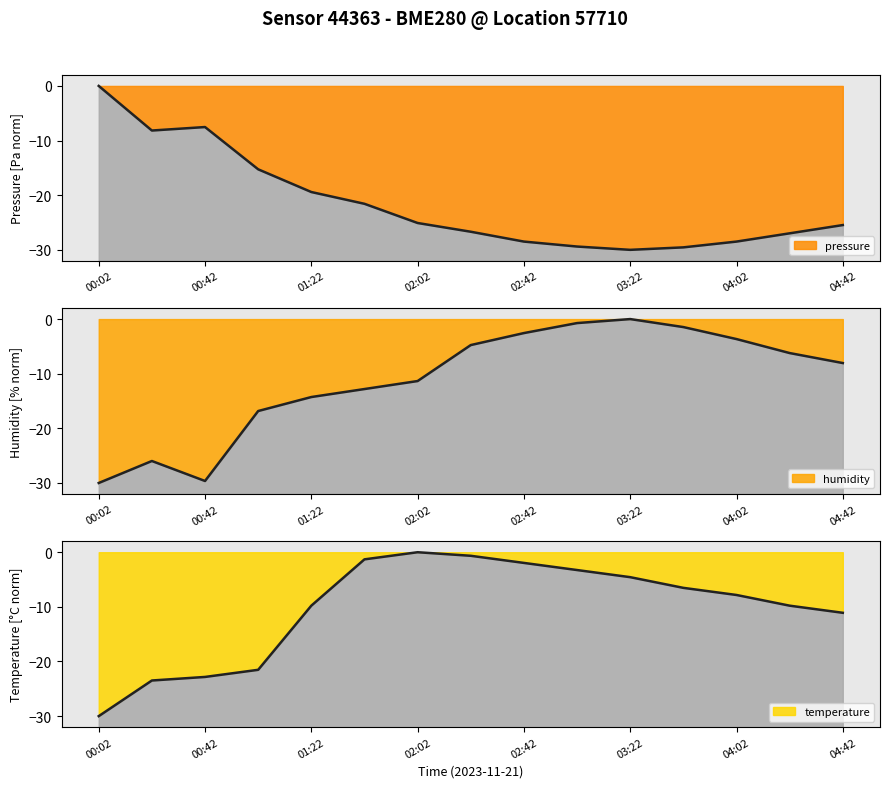

Between 03:22 and 04:02, which is larger?

04:02